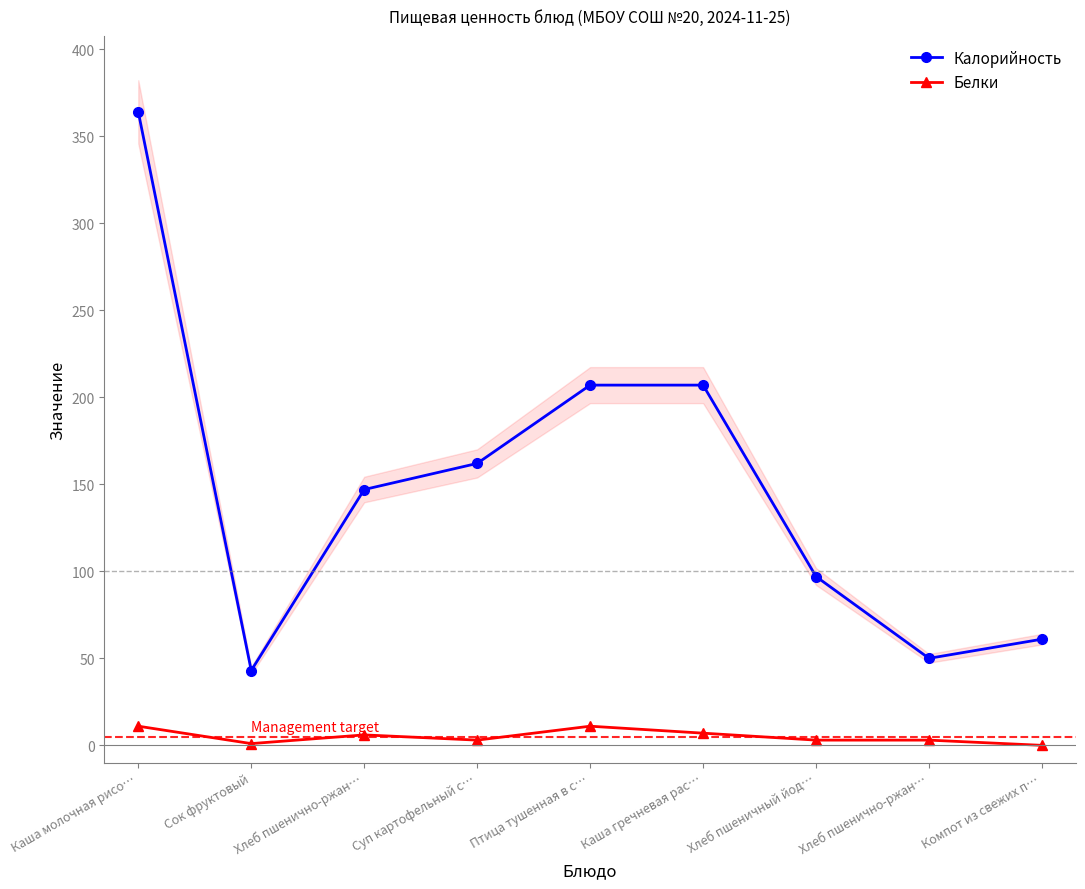

What is the spread (max minus min) of values at Сок фруктовый?

42